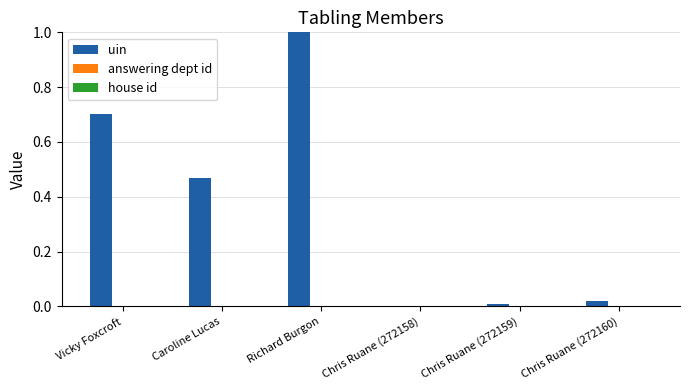

Is it true that the value at Richard Burgon is 1.7?

False